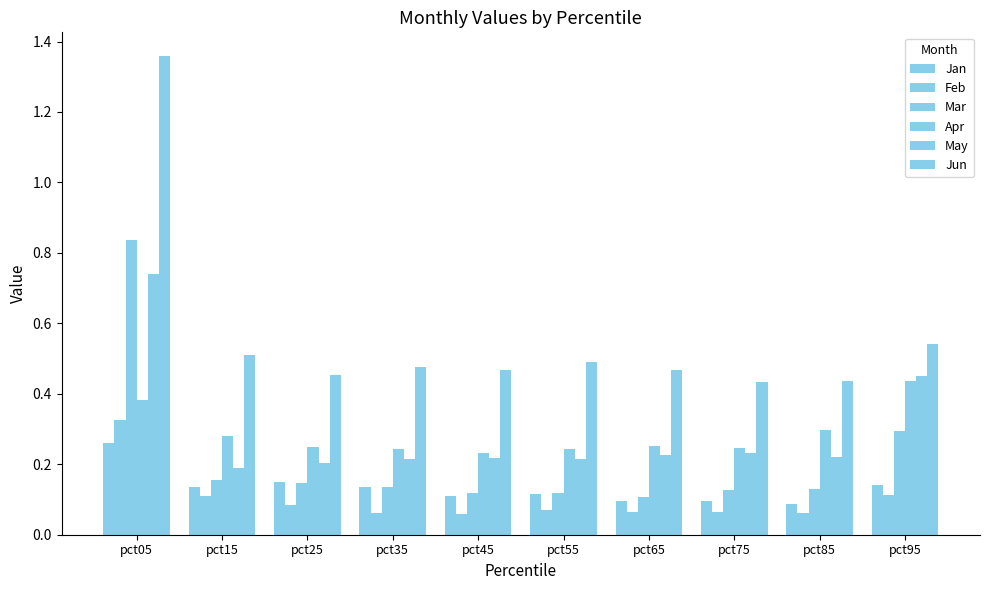

What value does the May series have at pct95?

0.5